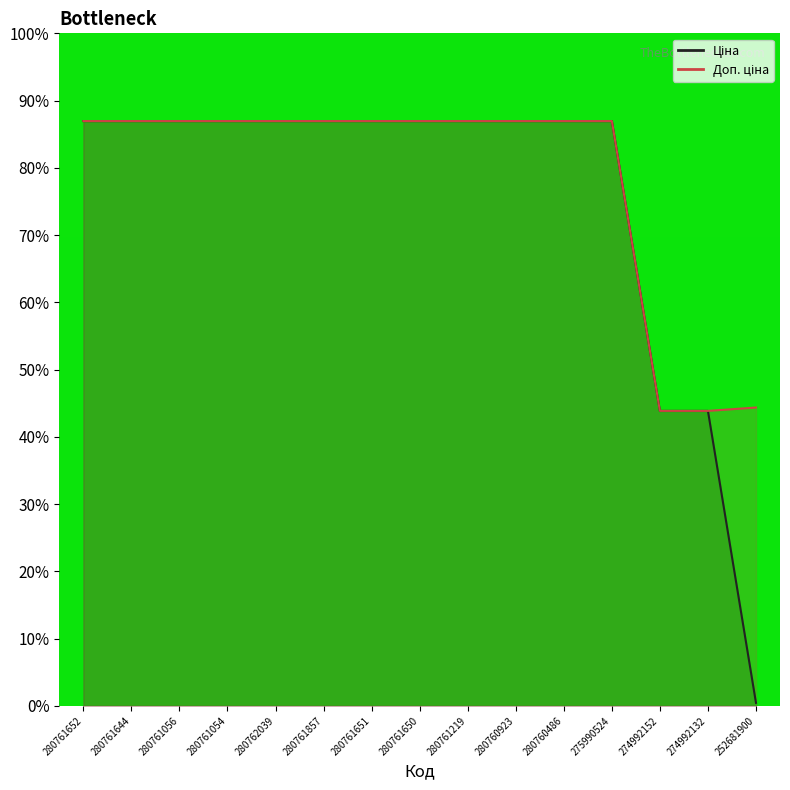

What is the difference between the maximum and minimum values in the Доп. ціна series?

43.1